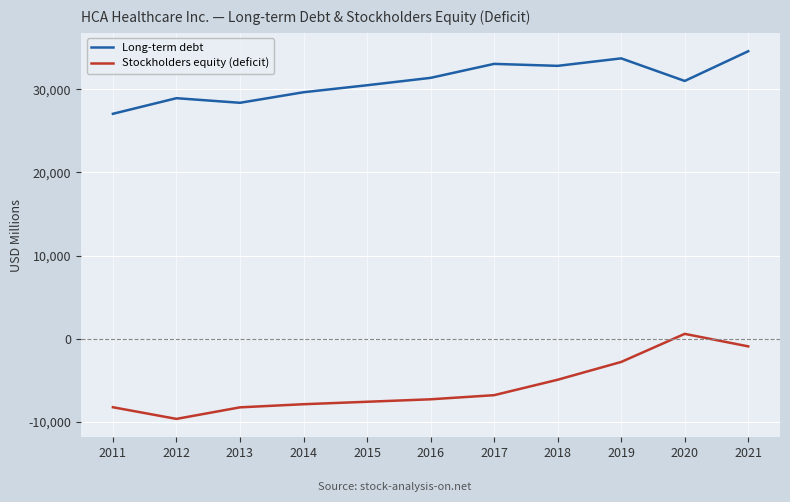

Rank the series by their average value, from lowest to highest.

Stockholders equity (deficit), Long-term debt